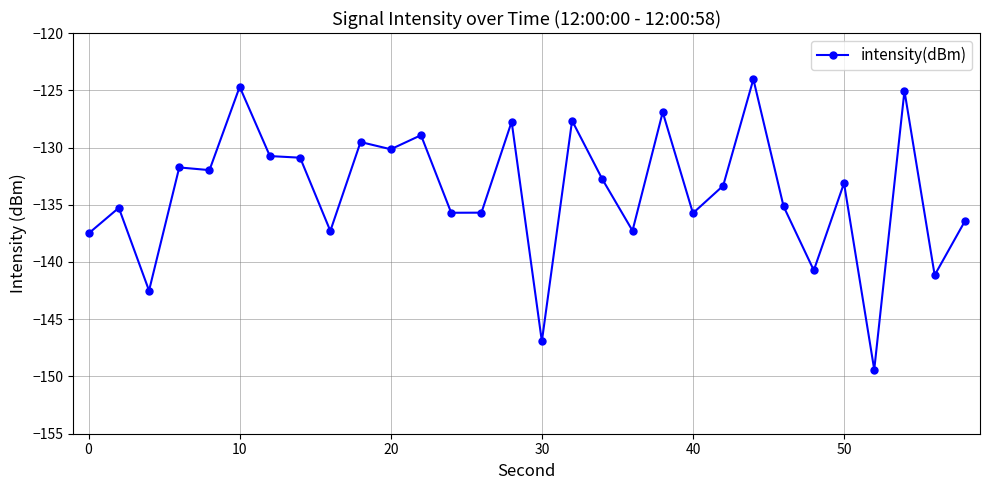

True or false: the data has more than 2 interior local peaks.

True